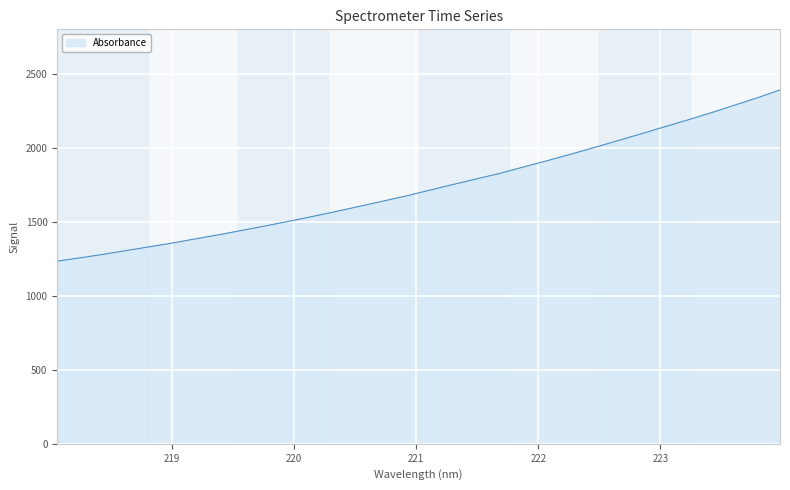

What is the greatest value displayed?

2390.4